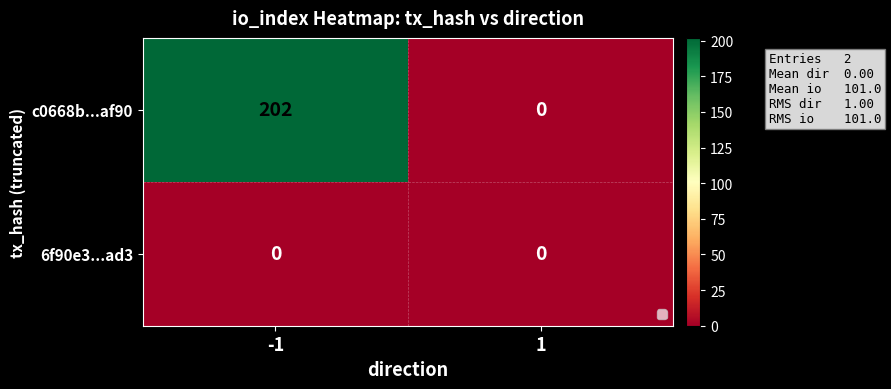

Rank the series by their maximum value, from lowest to highest.

6f90e3...ad3, c0668b...af90